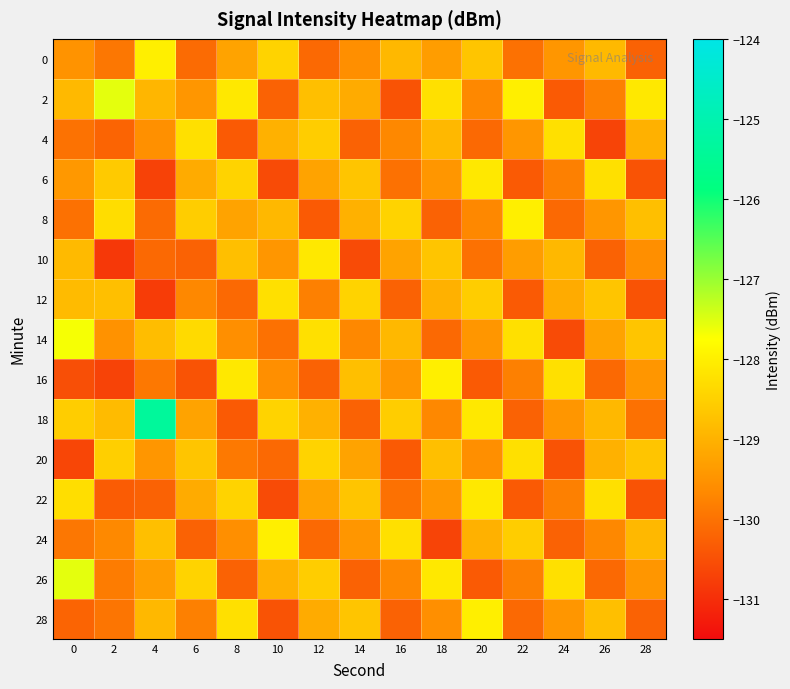

What is the difference between the highest and lowest values at 28?

2.3